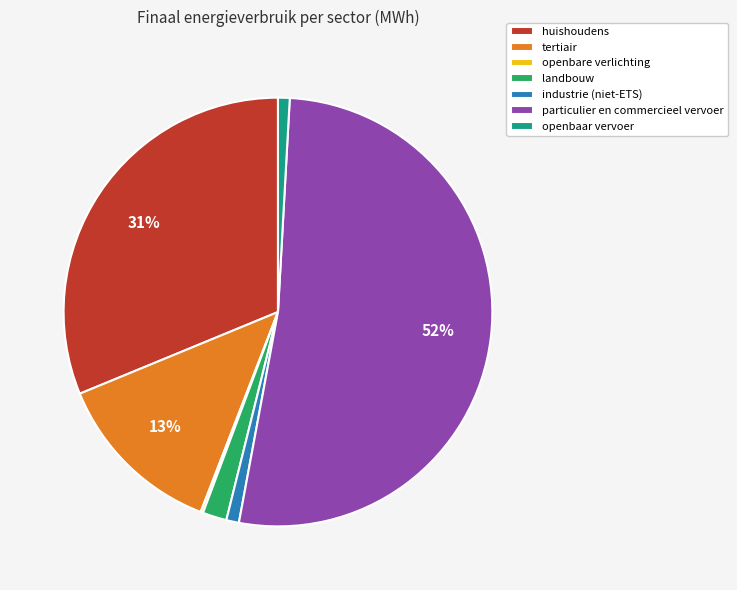

Does particulier en commercieel vervoer represent more than half of the total?

Yes